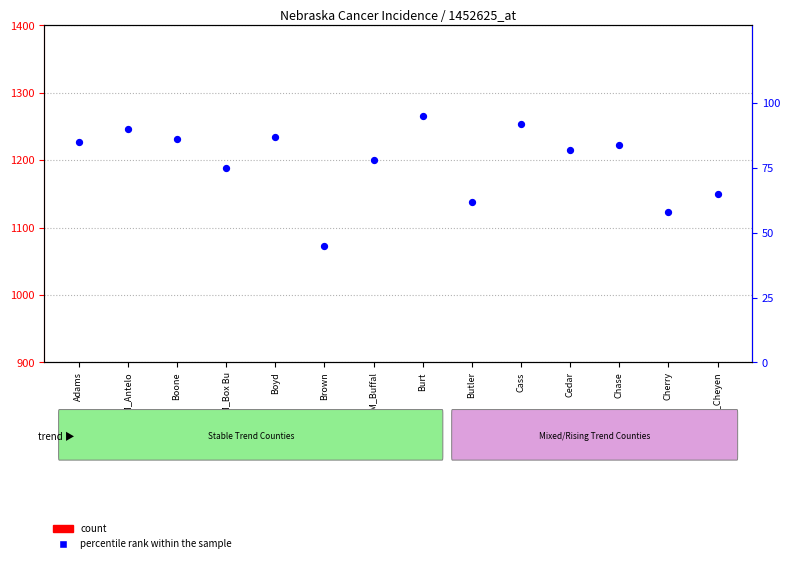

Which series contains the lowest Y value?

percentile rank within the sample